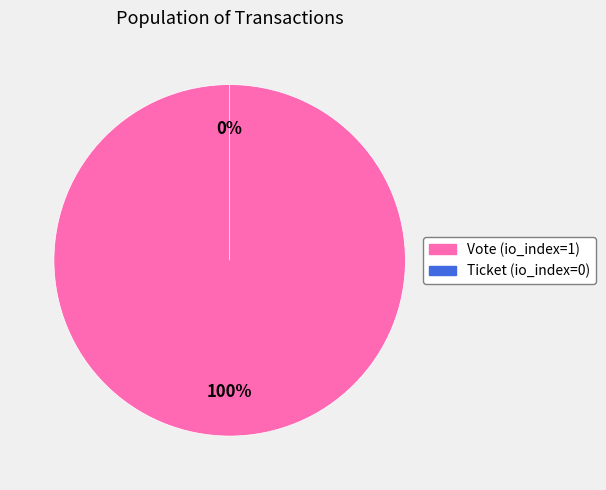

Is there any slice that represents more than half of the pie?

Yes